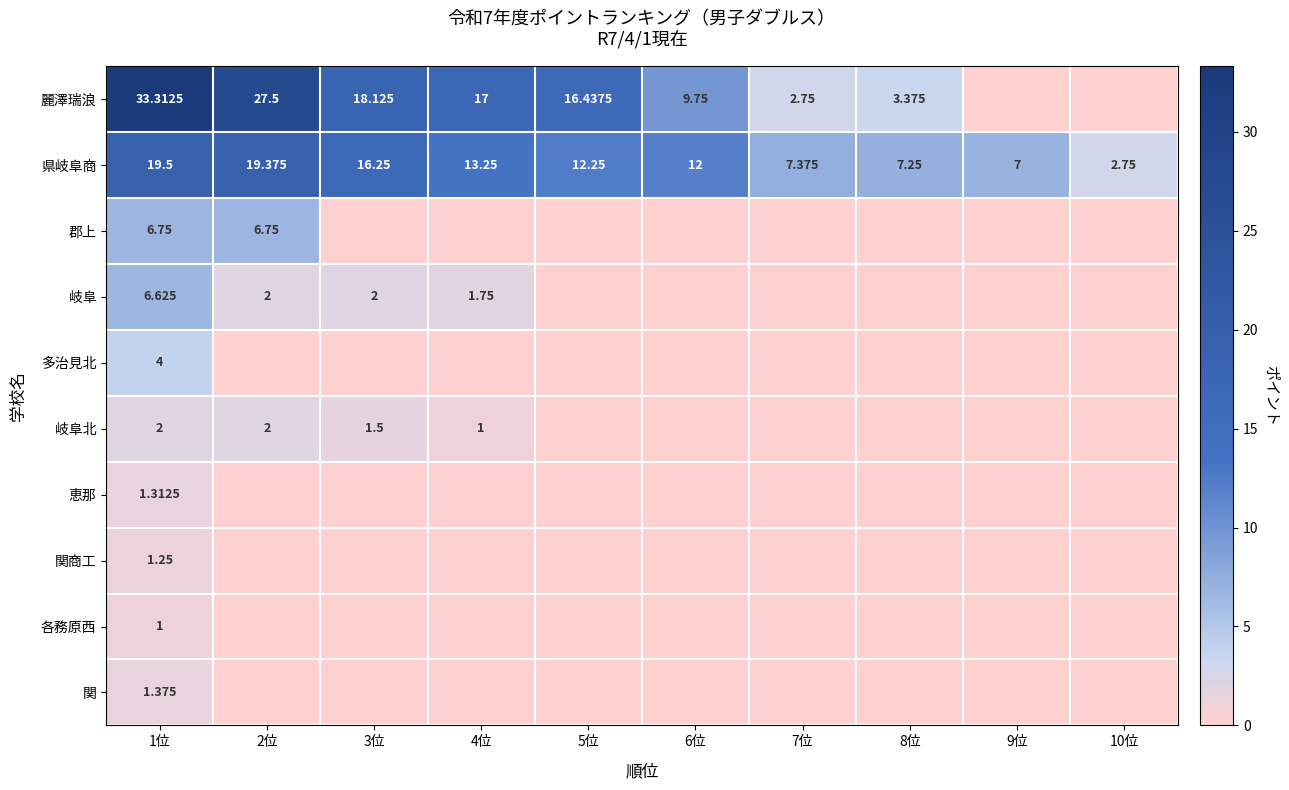

Is the value of 麗澤瑞浪 at 6位 greater than the value of 県岐阜商 at 7位?

Yes